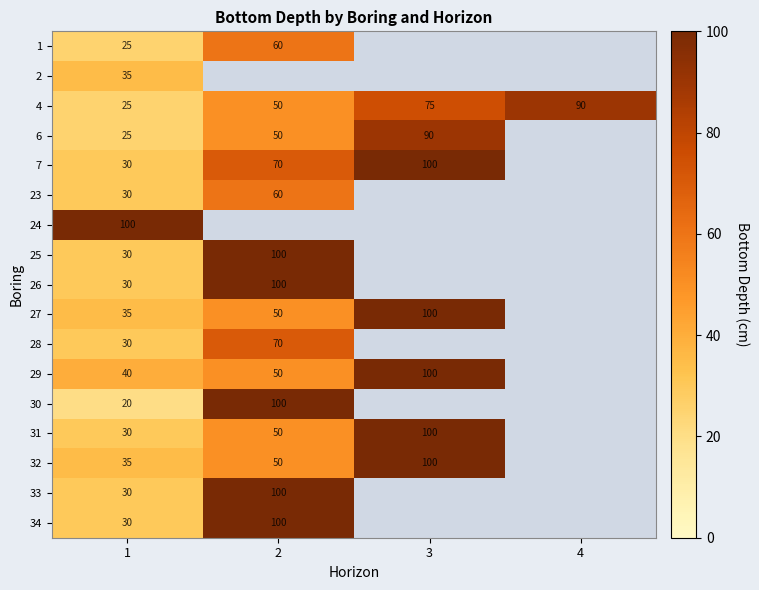

Is the value of 27 at 1 greater than the value of 6 at 2?

No